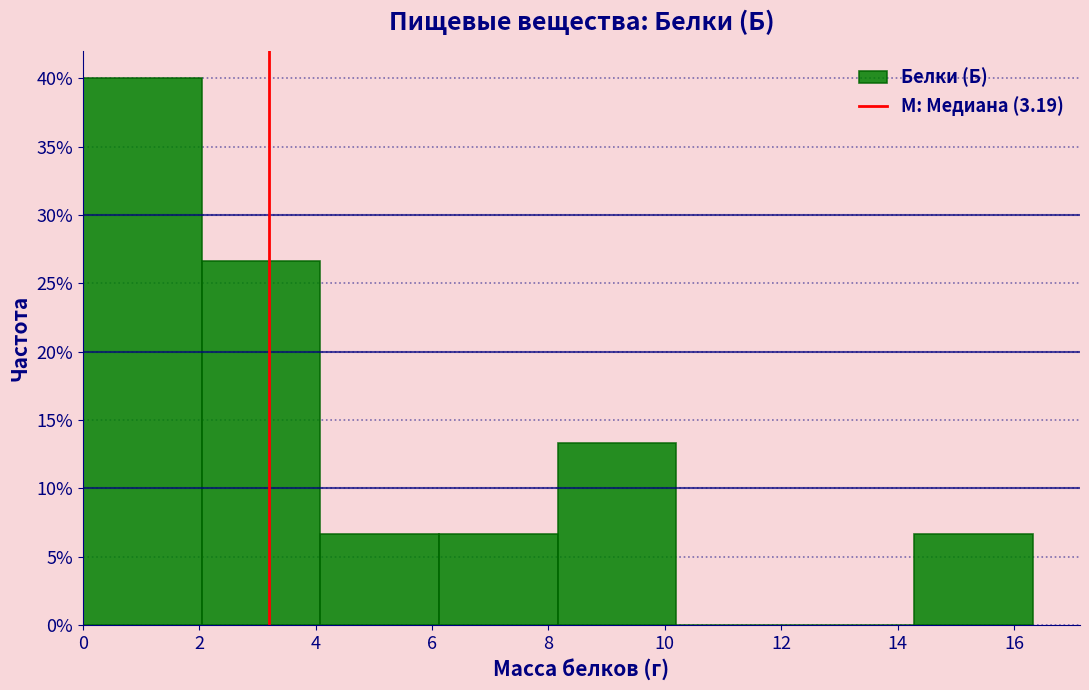

How tall is the bar that spans 6.12 to 8.16 on the x-axis? Neither the bar edges nor the heights are printed on the chart, so give them approximately, as read against the axes.

6.5